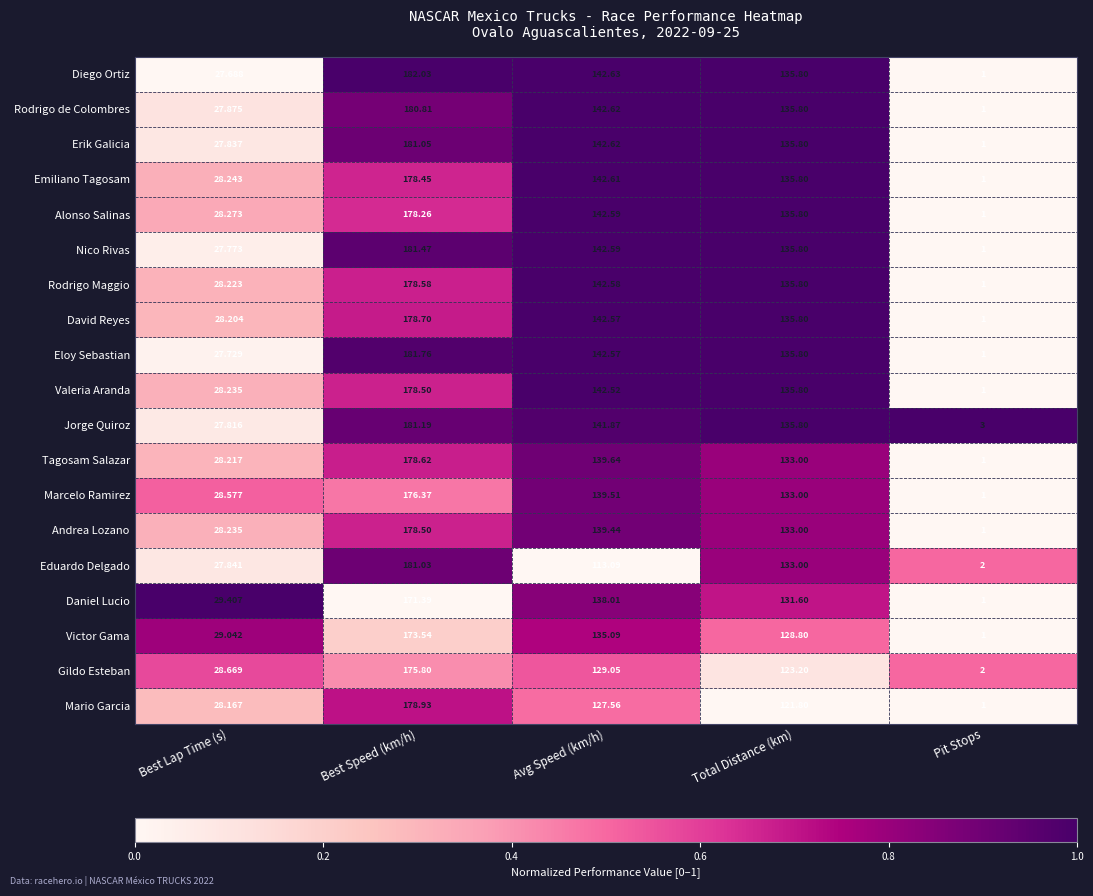

At which category does the chart reach its peak across all series?

Best Speed (km/h)